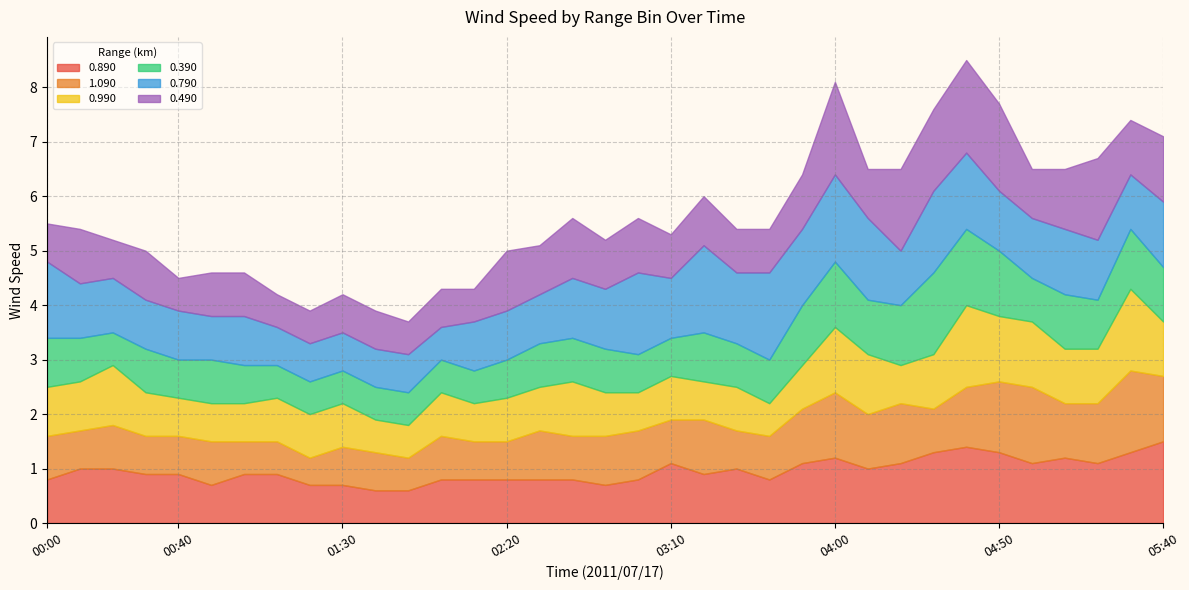

How many series are shown in this chart?

6